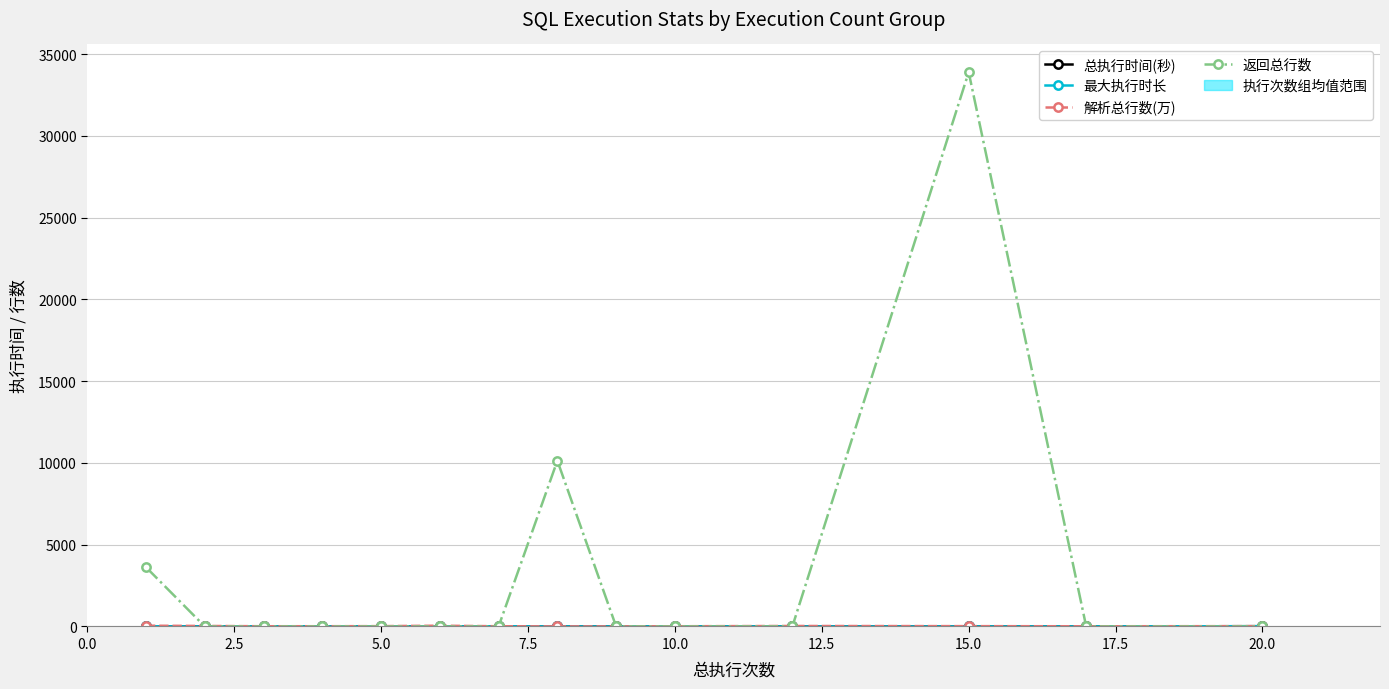

The 返回总行数 series shows 1.0 at 5.0. True or false?

True